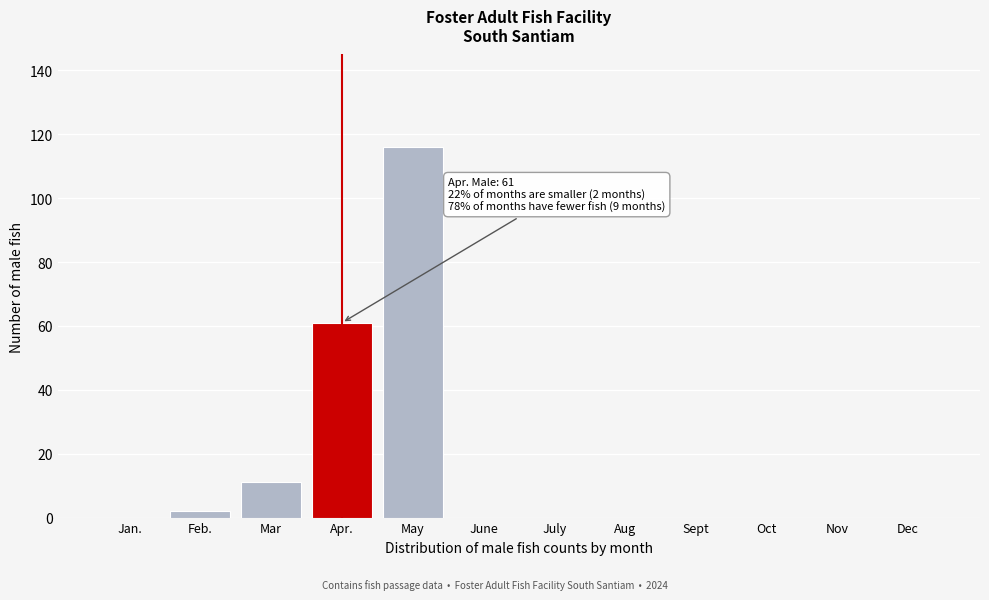

Reading right to left, transcribe all the data shown in this chart.

Dec=0	Nov=0	Oct=0	Sept=0	Aug=0	July=0	June=0	May=116	Apr.=61	Mar=11	Feb.=2	Jan.=0